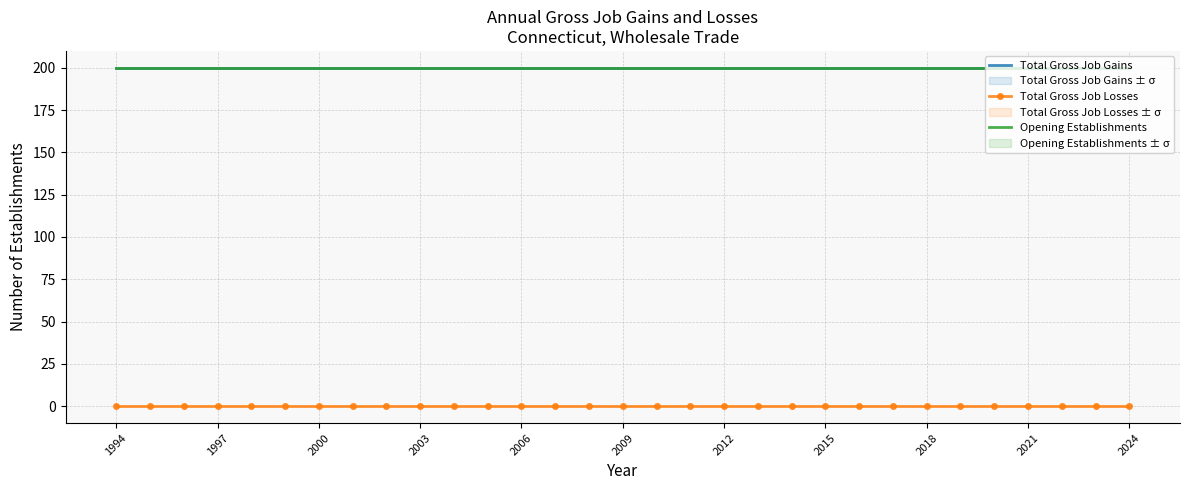

Which category has the highest value across all series?

1994